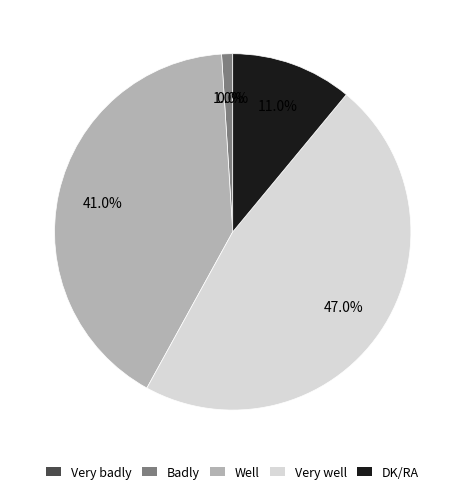

Which slice is the largest?

Very well